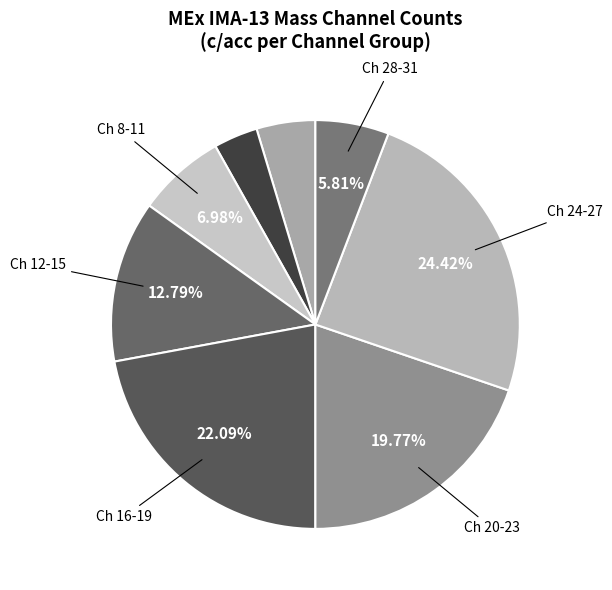

To the nearest percent, what is the average slice percentage?

12%